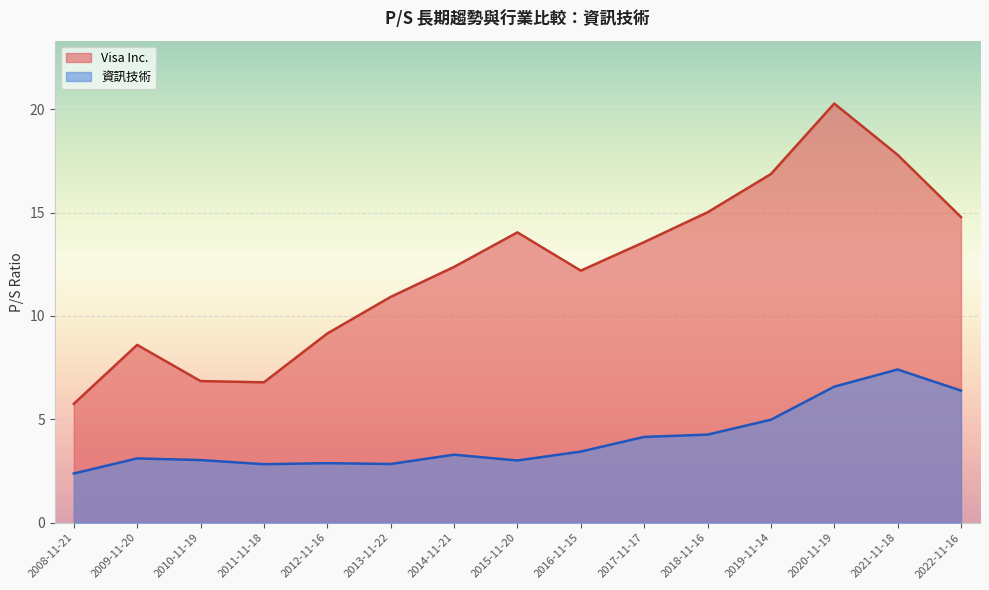

Between 2017-11-17 and 2019-11-14, which series saw the biggest shift?

Visa Inc.